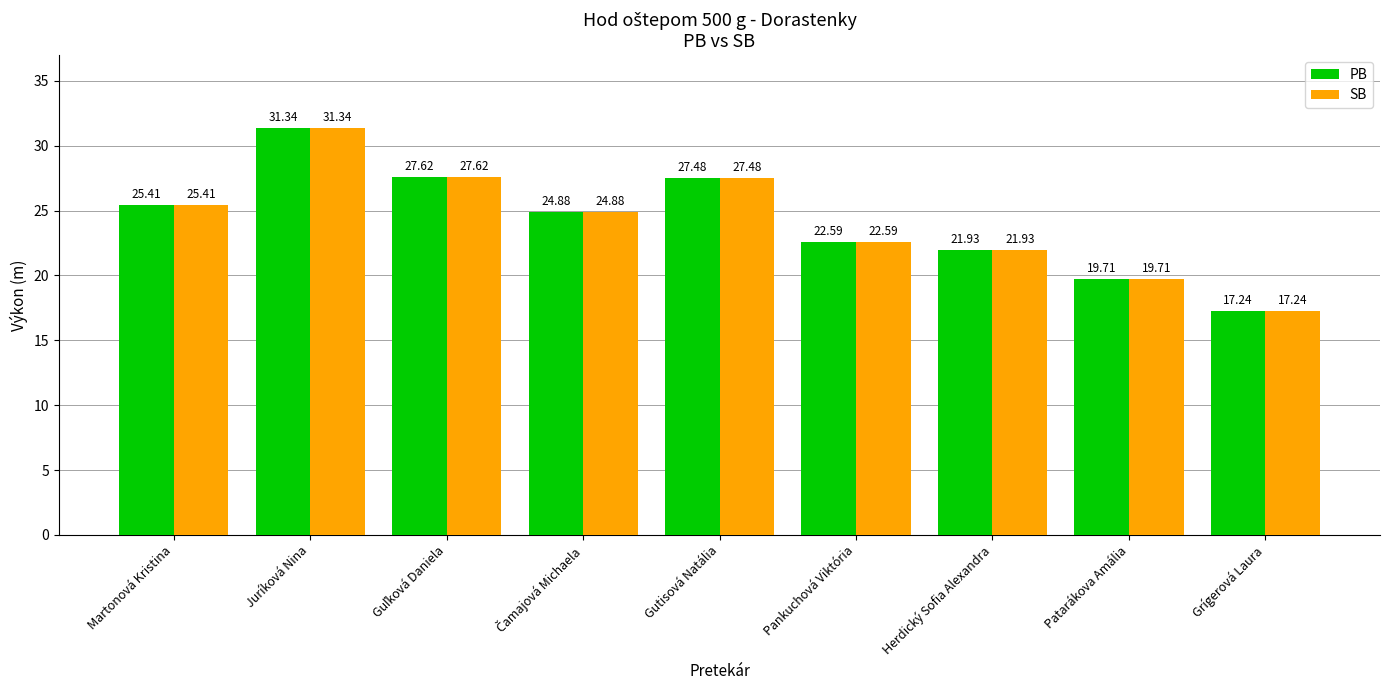

What is the lowest value of the SB series?

17.2